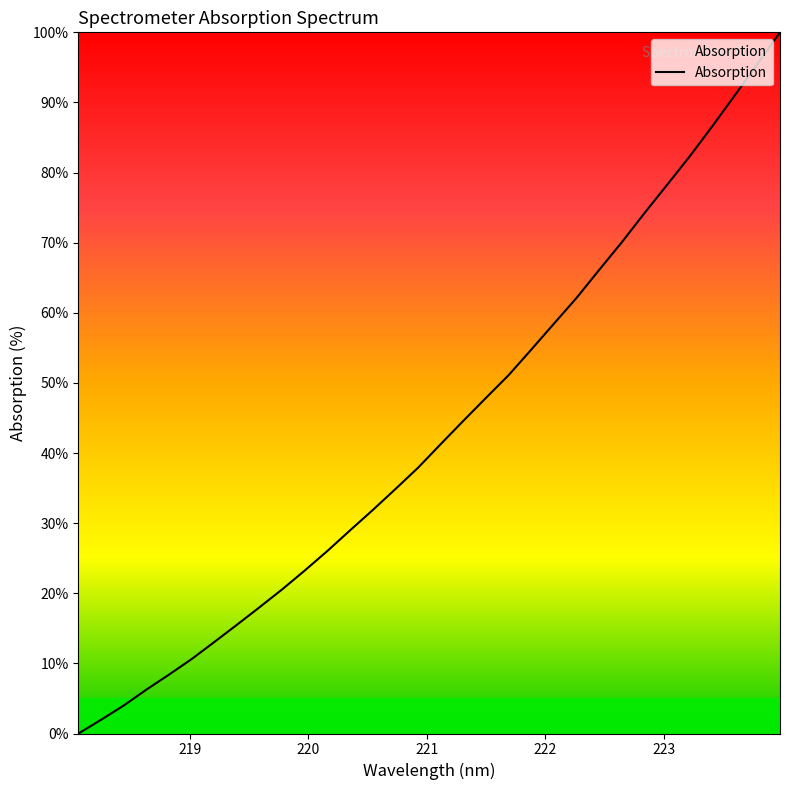

Count the number of data series in this chart.

1